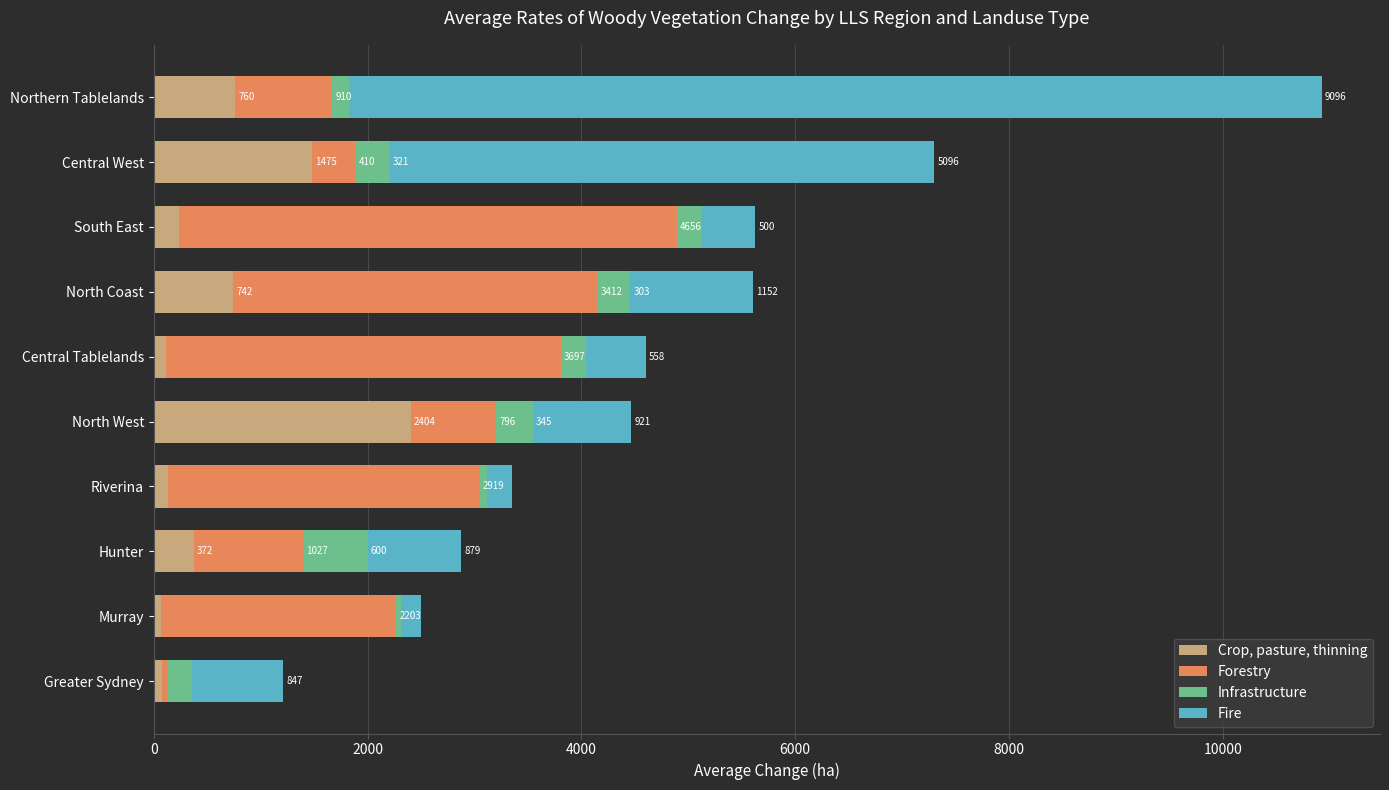

At which category is the sum across all series the highest?

Northern Tablelands